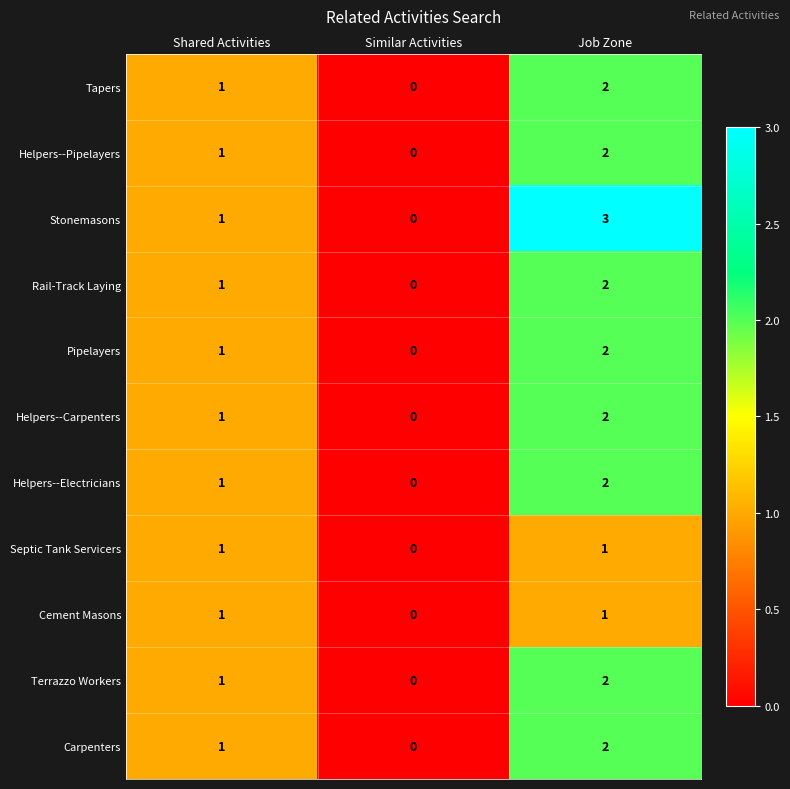

How many data points does each series have?

3